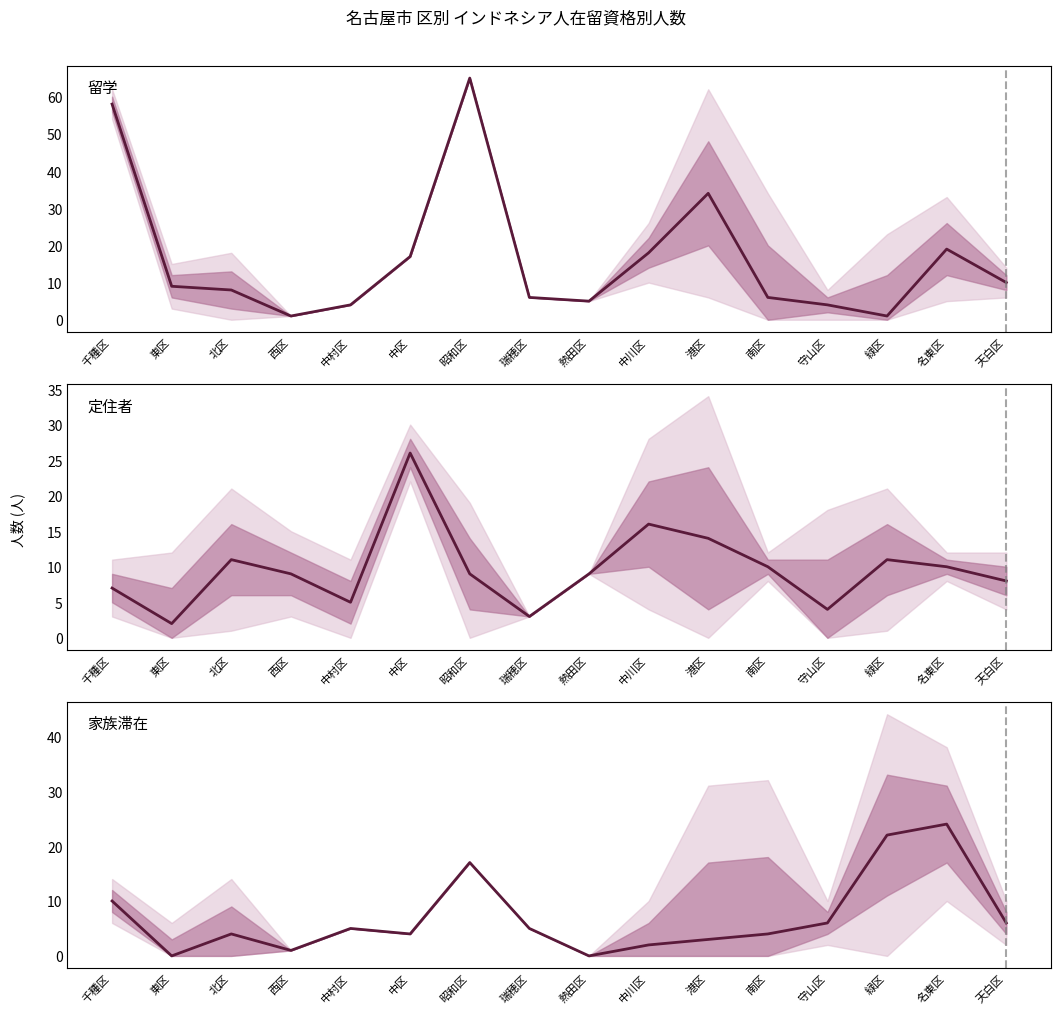

What position from the right is 南区?

5